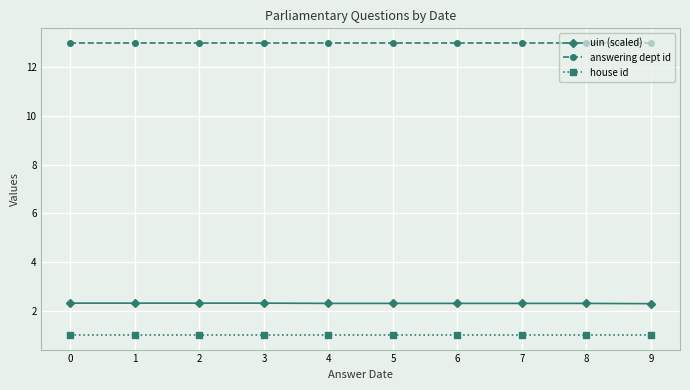

How many lines are shown in the chart?

3